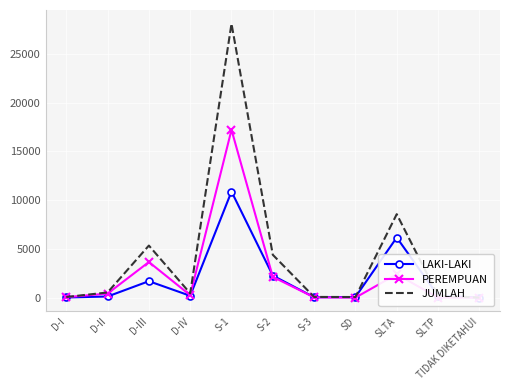

What position from the right is TIDAK DIKETAHUI?

1